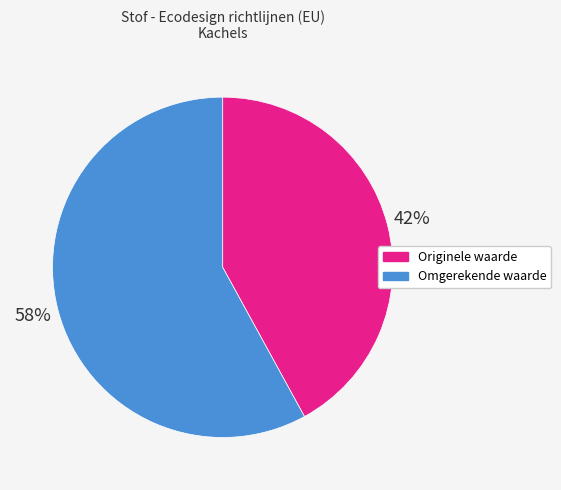

Rank the categories by value from lowest to highest.

Originele waarde, Omgerekende waarde